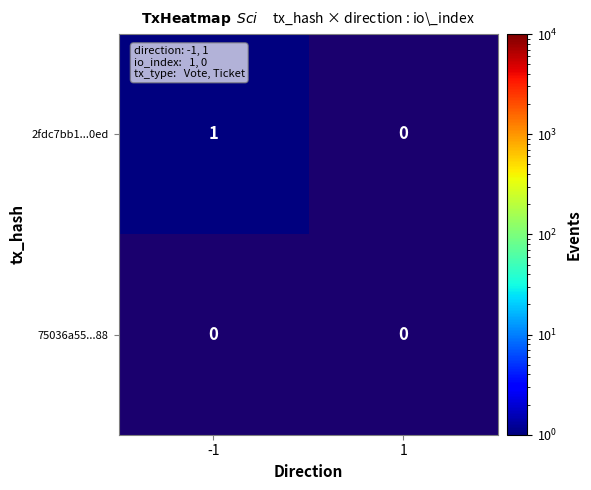

What is the maximum value shown in the chart?

1